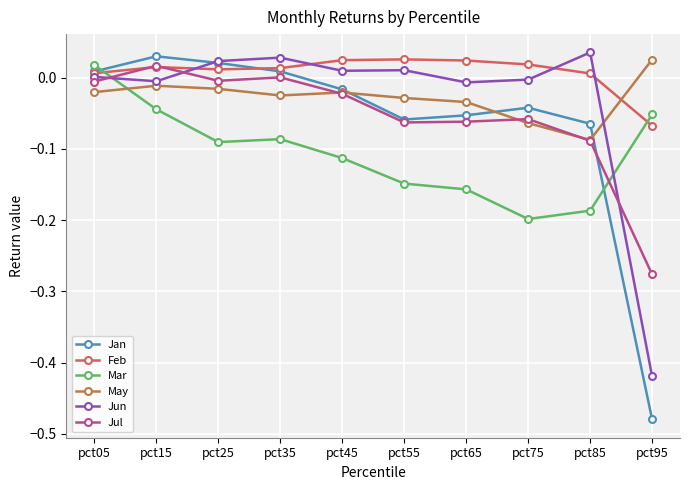

Between which two adjacent categories do Mar and Jun first intersect?

pct05 and pct15